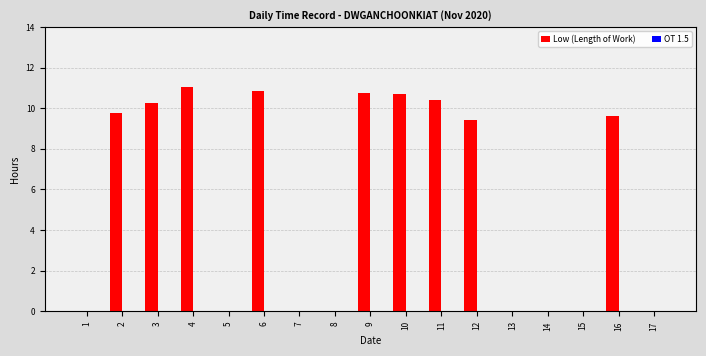

What is the sum of the values at 2 and 15?

9.8